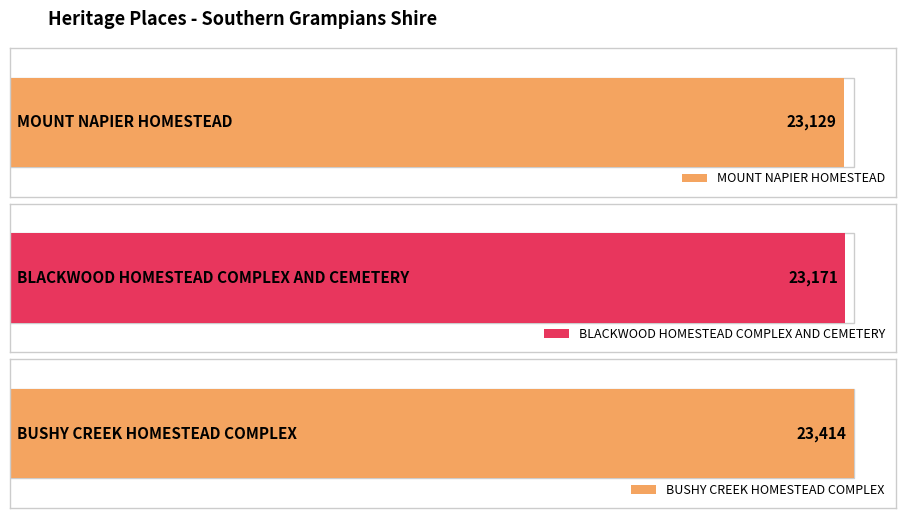

The value at BLACKWOOD HOMESTEAD COMPLEX AND CEMETERY is 10558. True or false?

False